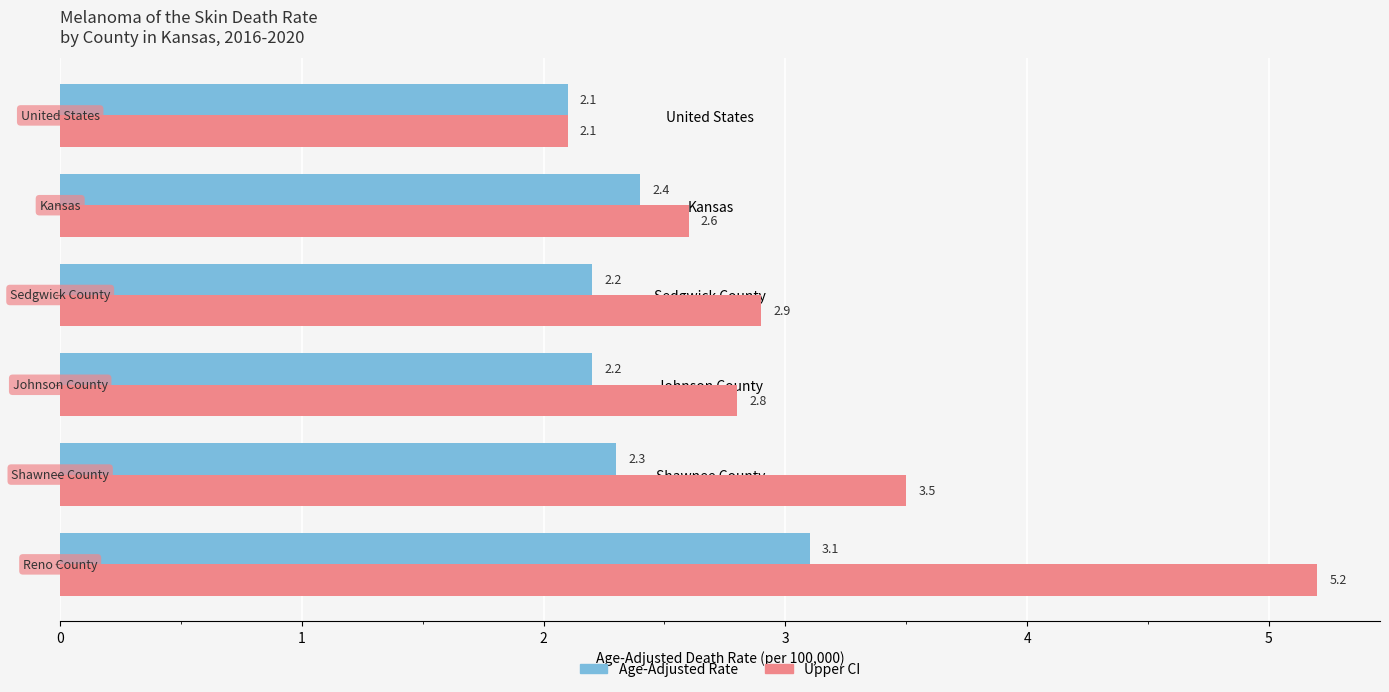

What is the average value of the Age-Adjusted Rate series?

2.4